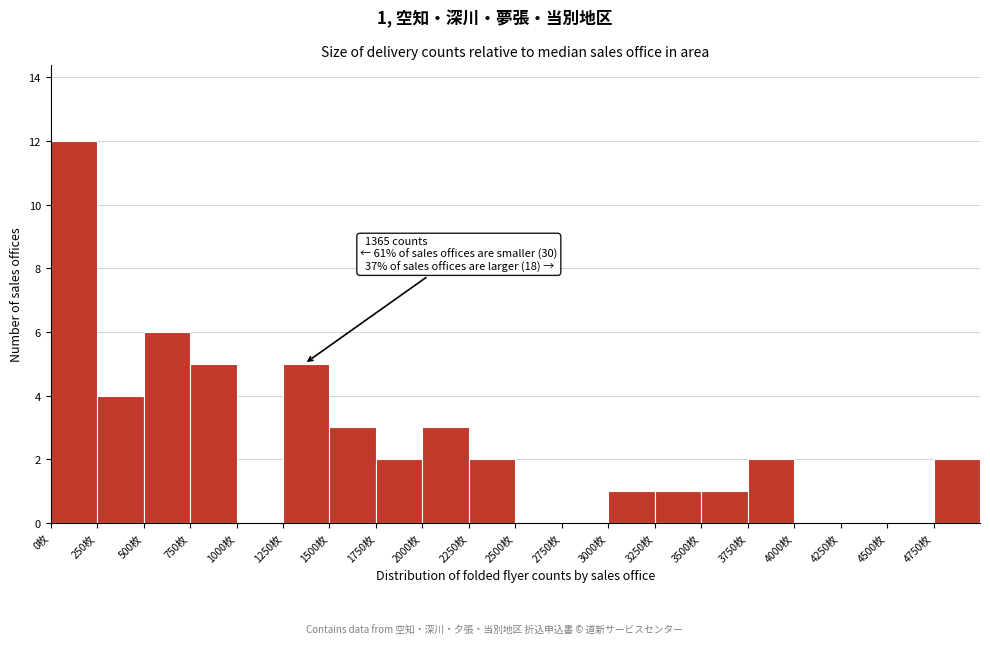

Which range on the x-axis has the tallest bar?

0 to 250